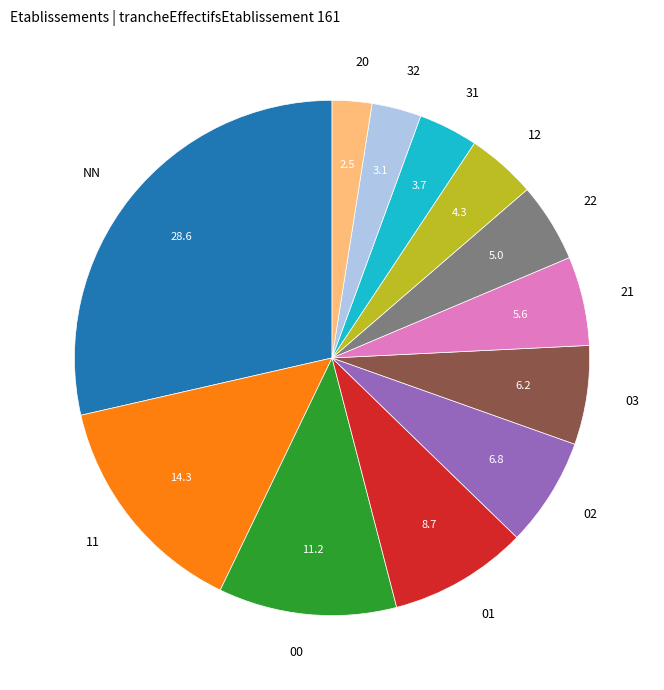

Combined, do 02 and 11 account for over 50%?

No